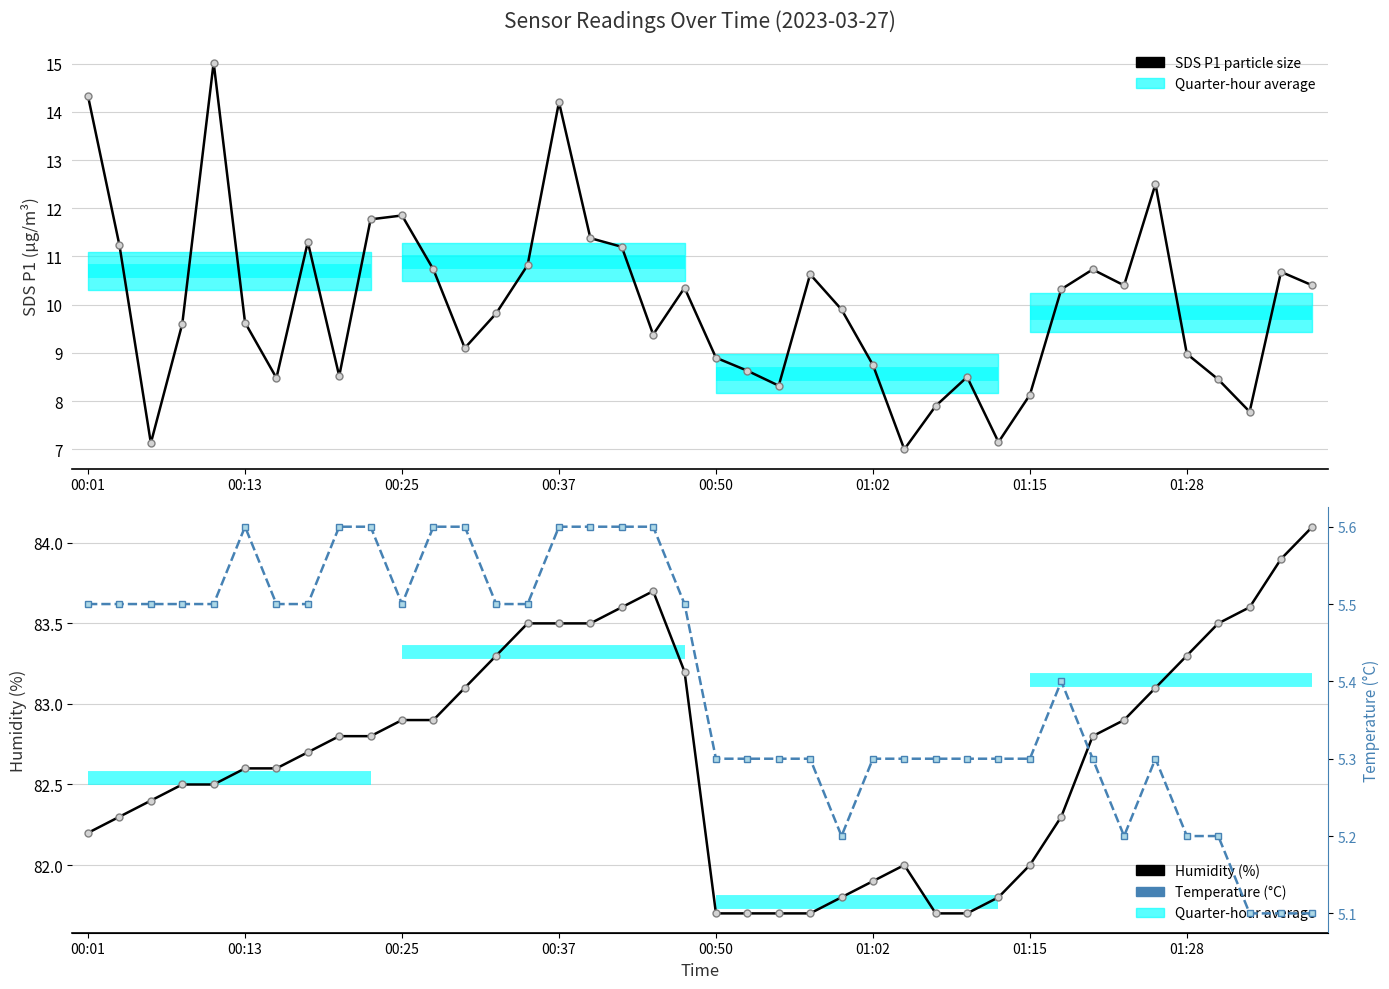

True or false: Temperature (°C) has a value of 7.7 at 01:15.

False